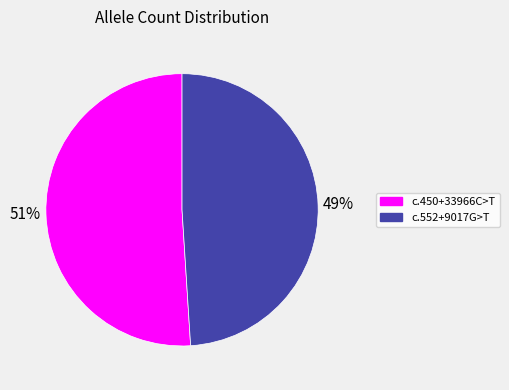

How many slices are in this pie chart?

2